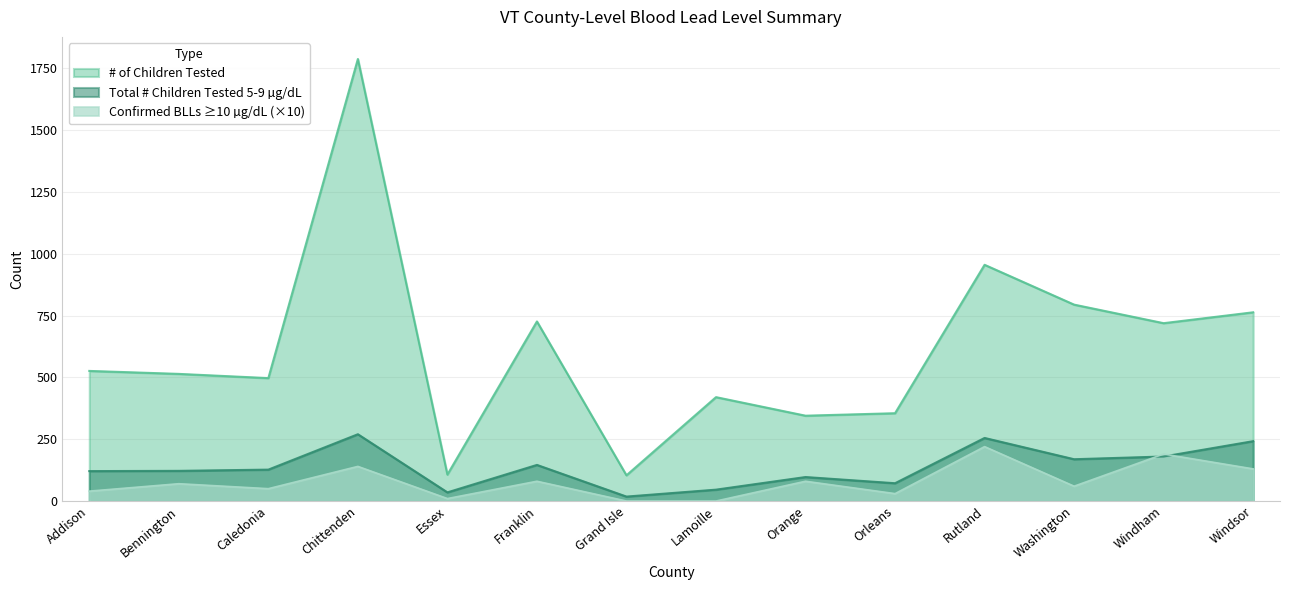

At which category does # of Children Tested reach its first local peak?

Chittenden